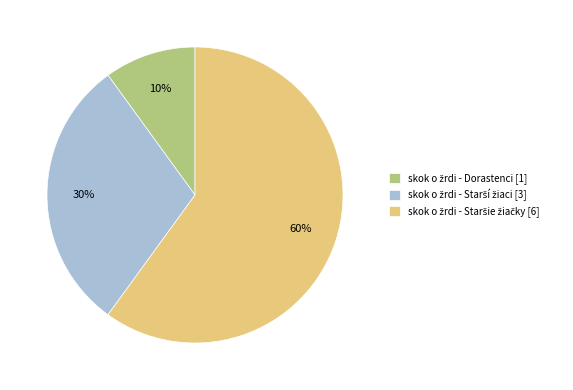

Does any single category account for the majority?

Yes